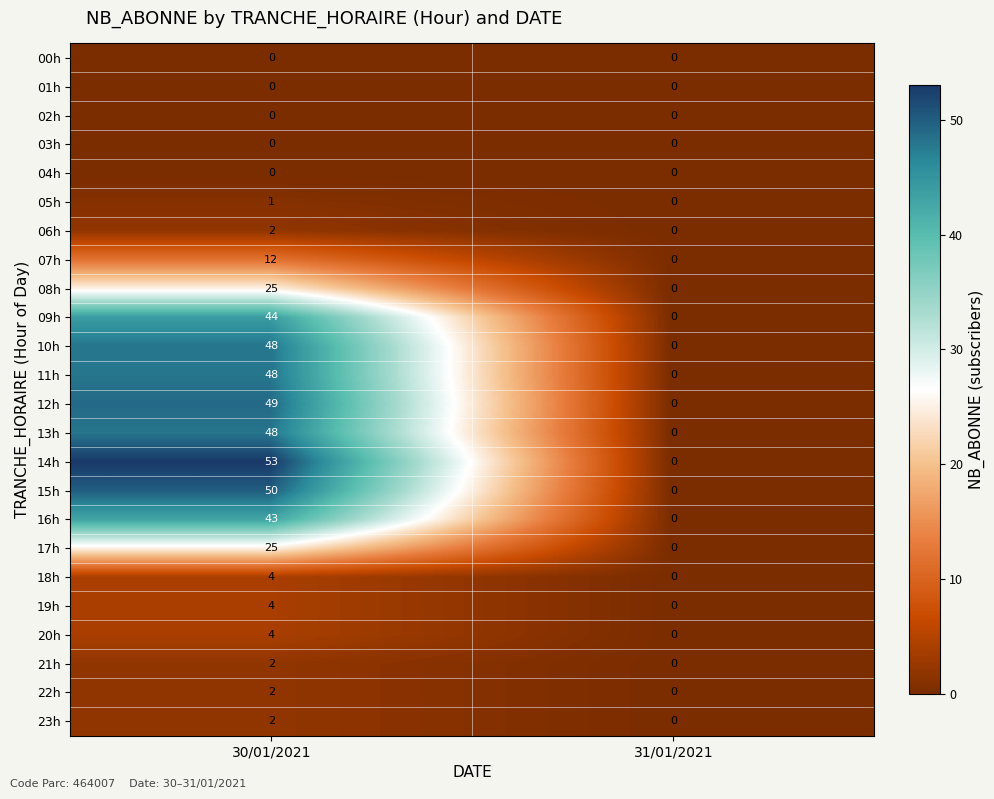

Is it true that 17h equals 0 at 31/01/2021?

True